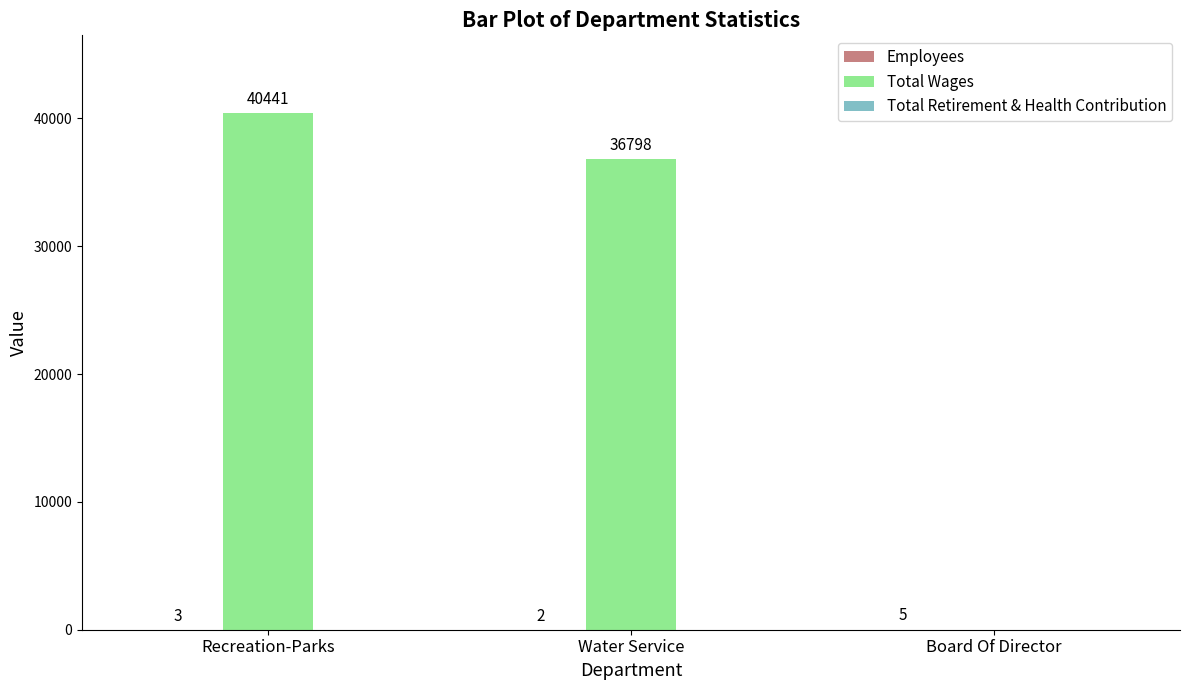

Does the chart contain stacked bars?

No